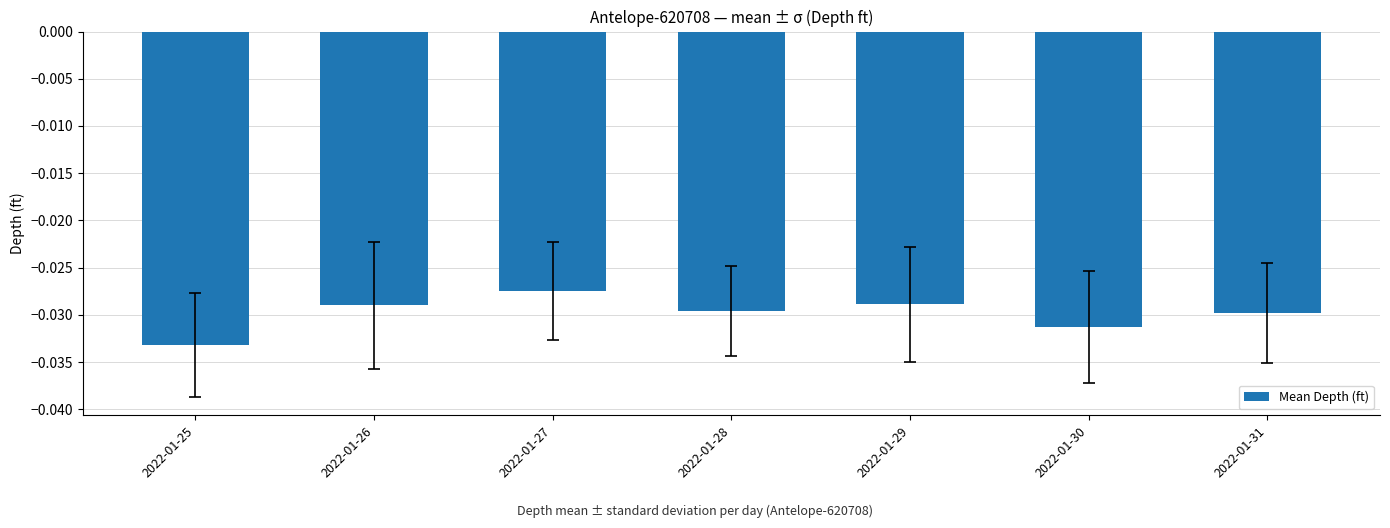

Which has a higher value, 2022-01-25 or 2022-01-26?

2022-01-26